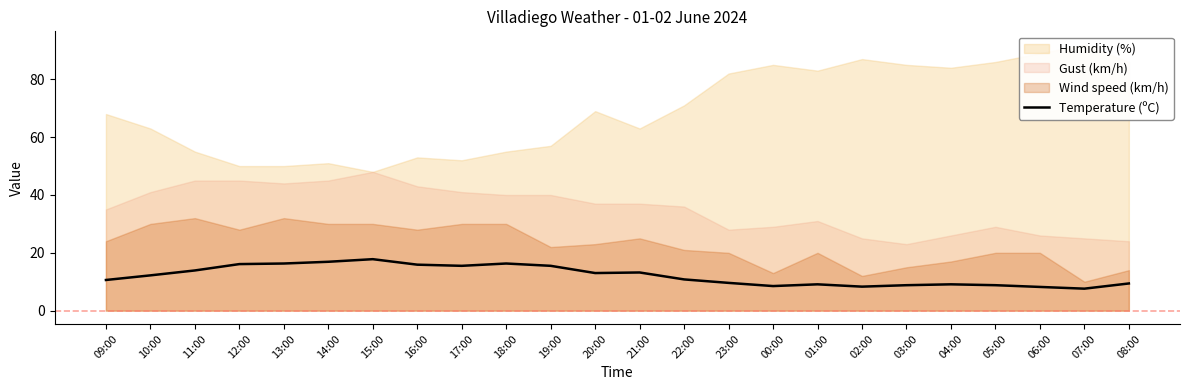

The Temperature (ºC) series shows 8.3 at 02:00. True or false?

True